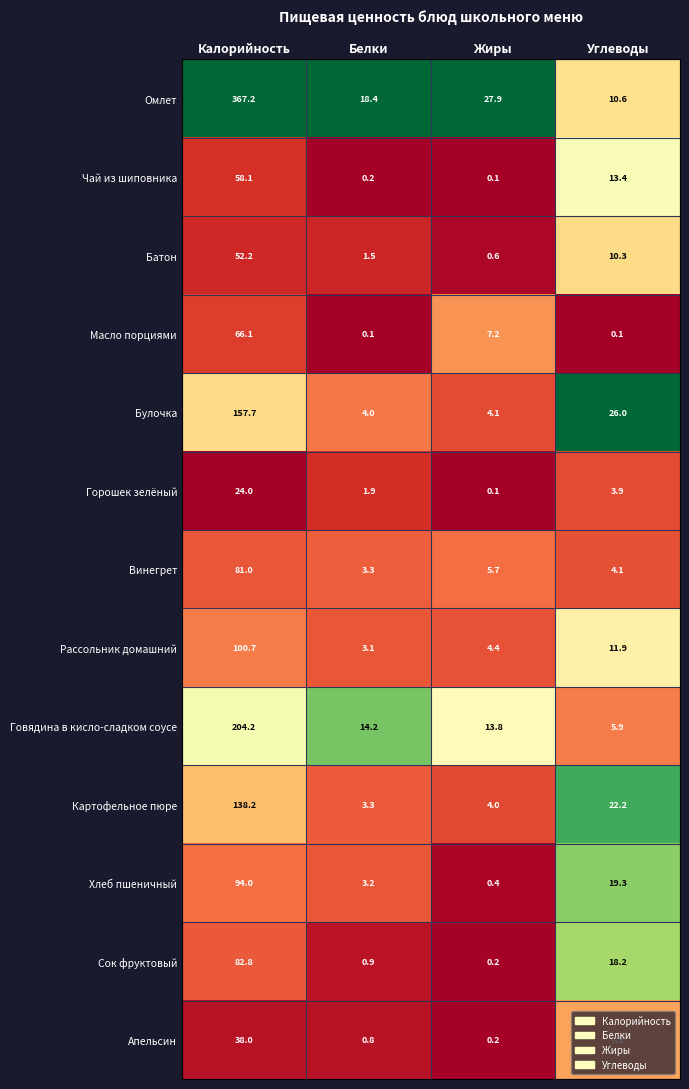

What is the maximum value shown in the chart?

367.2